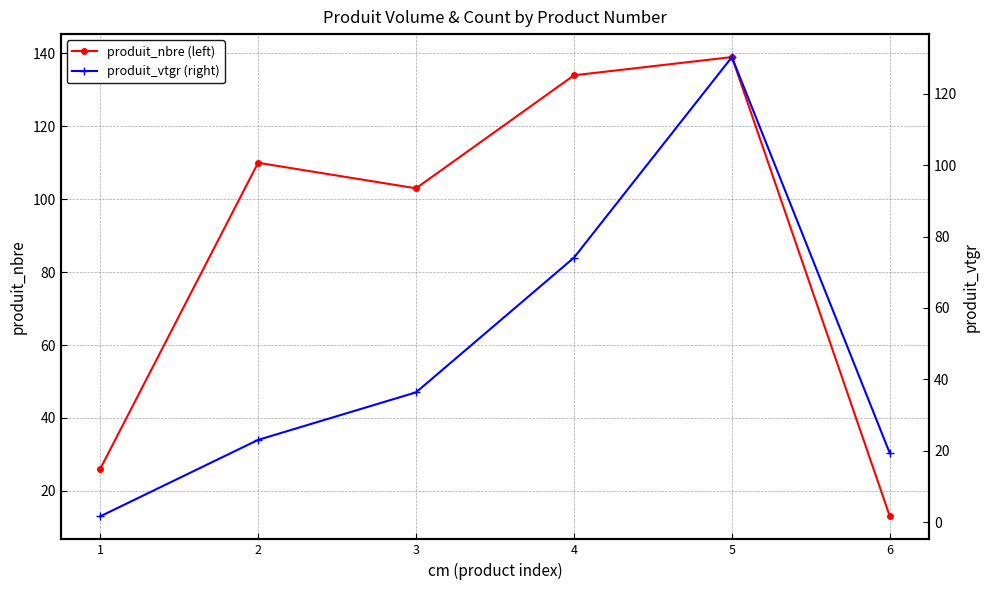

What is the value of the produit_vtgr (right) point at the 3rd from the left?

36.4